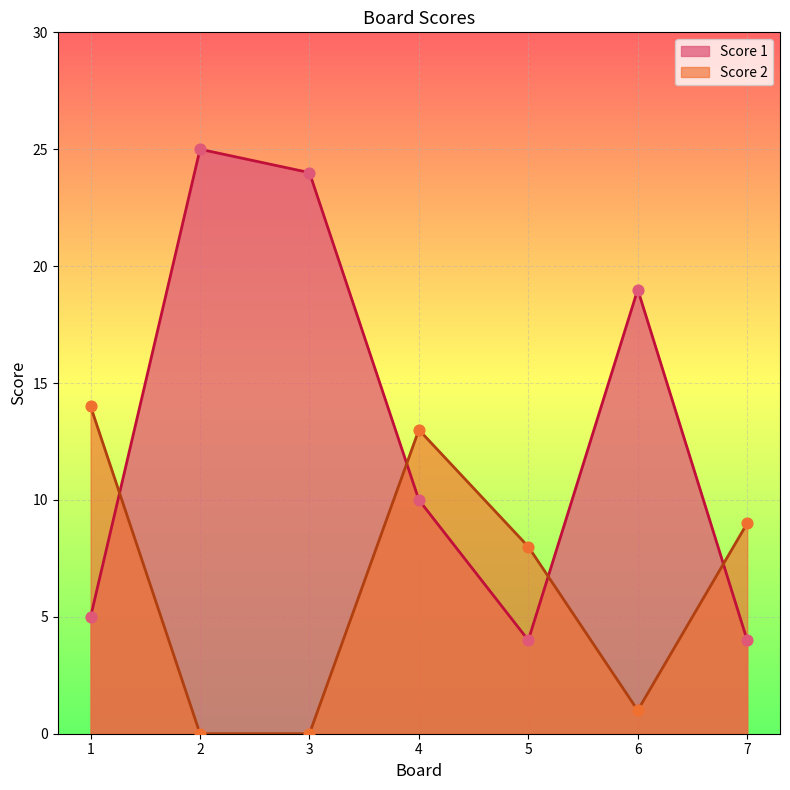

Which series reaches the maximum Y coordinate?

Score 1